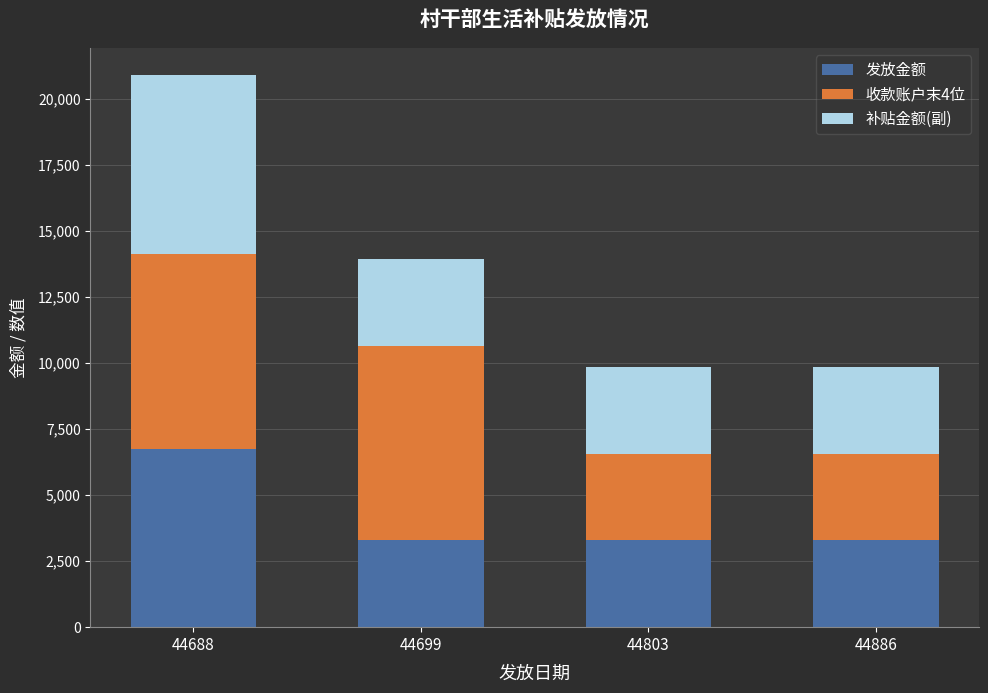

What is the sum of all 发放金额 values?

16668